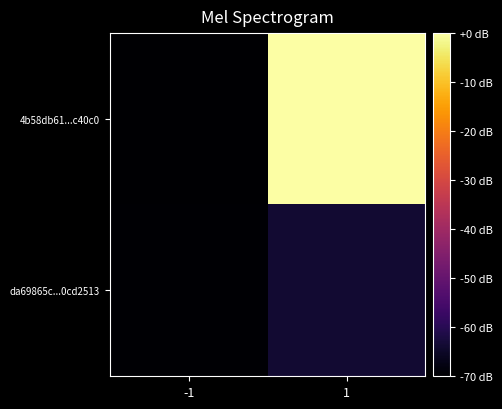

Reading right to left, what are all the values shown in this chart?

4b58db61...c40c0: 1=0.0	-1=-70.0
da69865c...0cd2513: 1=-63.9	-1=-69.5